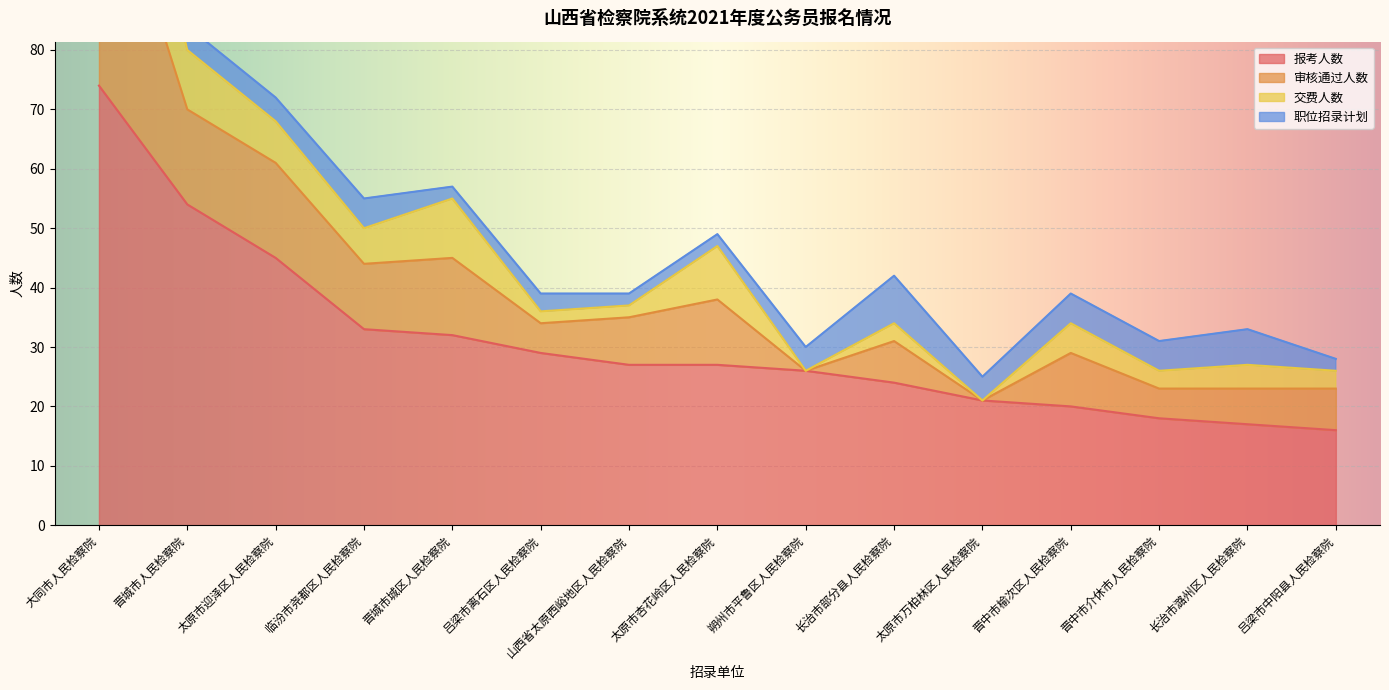

What is the difference between the 审核通过人数 values at 太原市迎泽区人民检察院 and 大同市人民检察院?

27